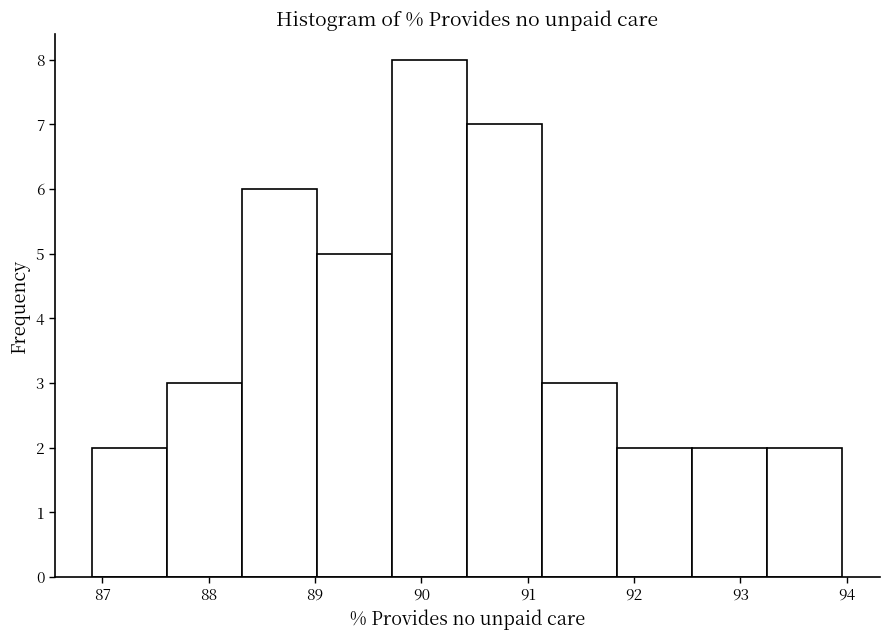

Reading left to right, transcribe this chart: for each bar, give the range it covers on the x-axis and its height. Neither the bar edges nor the heights are printed on the chart, so give them approximately, as read against the axes.

86.9 to 87.6: 2
87.6 to 88.3: 3
88.3 to 89.0: 6
89.0 to 89.7: 5
89.7 to 90.4: 8
90.4 to 91.1: 7
91.1 to 91.8: 3
91.8 to 92.5: 2
92.5 to 93.3: 2
93.3 to 94.0: 2